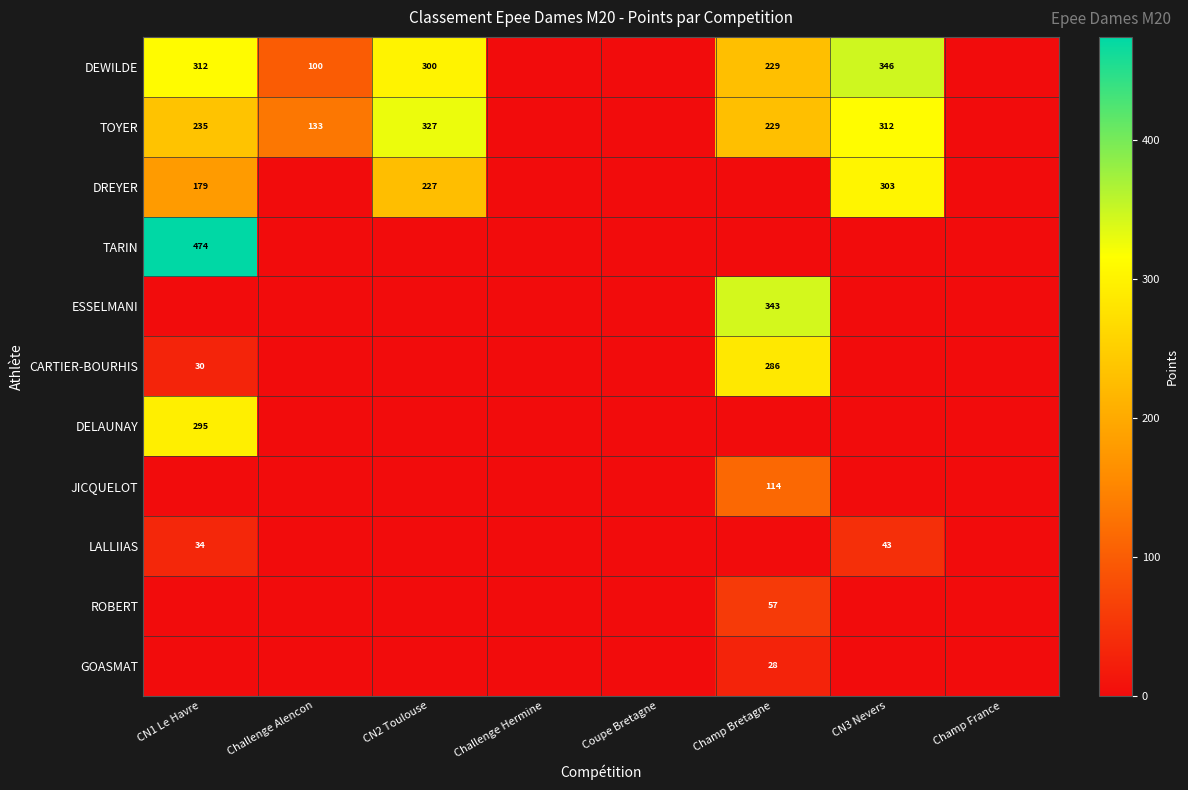

What is the total value across all series at Champ Bretagne?

1285.6